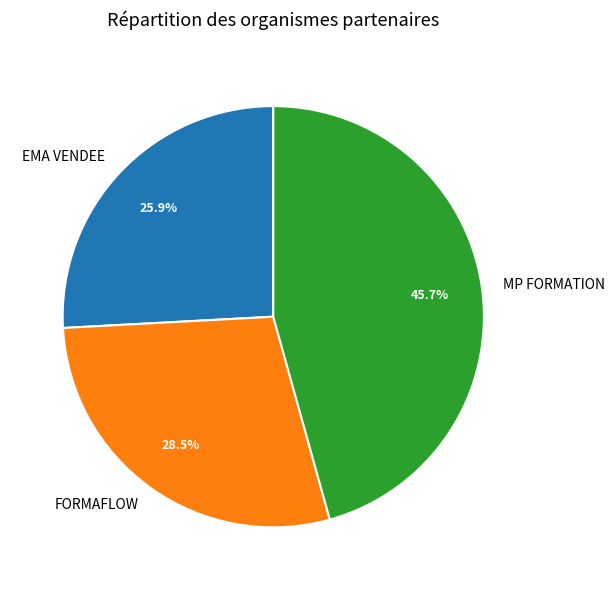

Which has a higher value, FORMAFLOW or MP FORMATION?

MP FORMATION